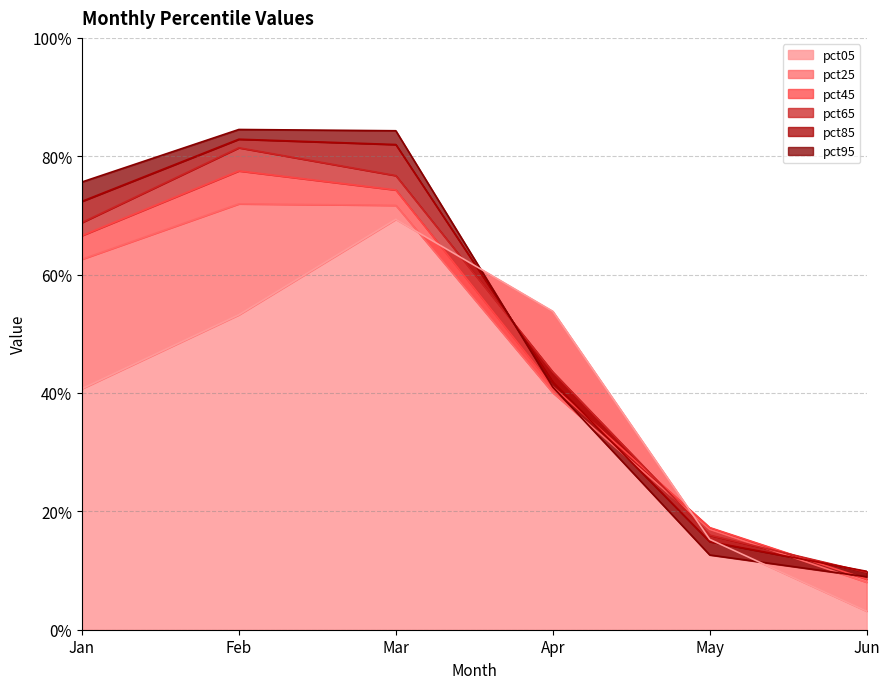

At which label does pct95 reach its peak?

Feb